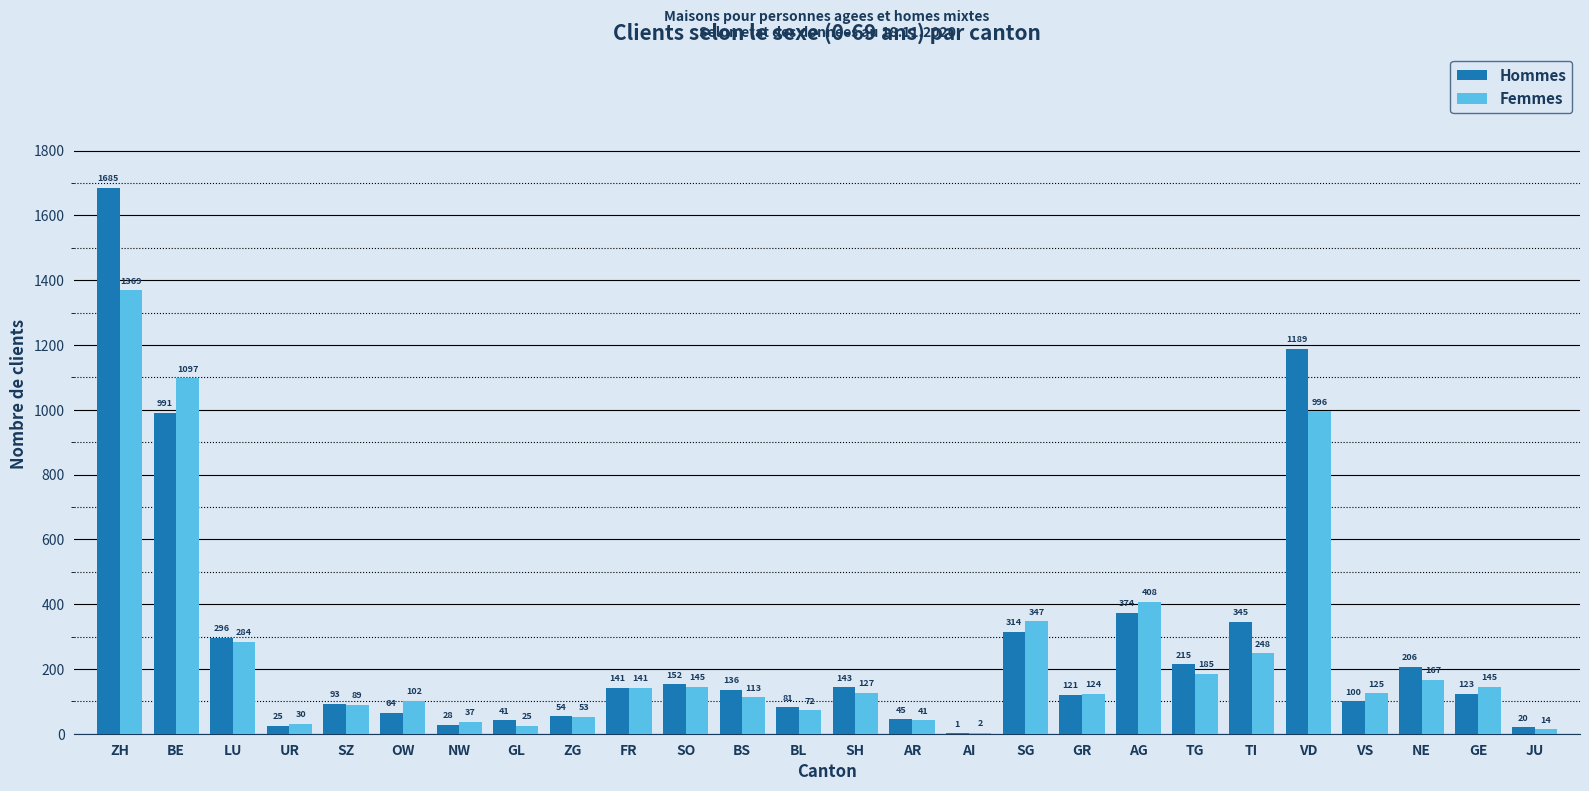

Reading right to left, what are all the values shown in this chart?

Hommes: 20	123	206	100	1189	345	215	374	121	314	1	45	143	81	136	152	141	54	41	28	64	93	25	296	991	1685
Femmes: 14	145	167	125	996	248	185	408	124	347	2	41	127	72	113	145	141	53	25	37	102	89	30	284	1097	1369